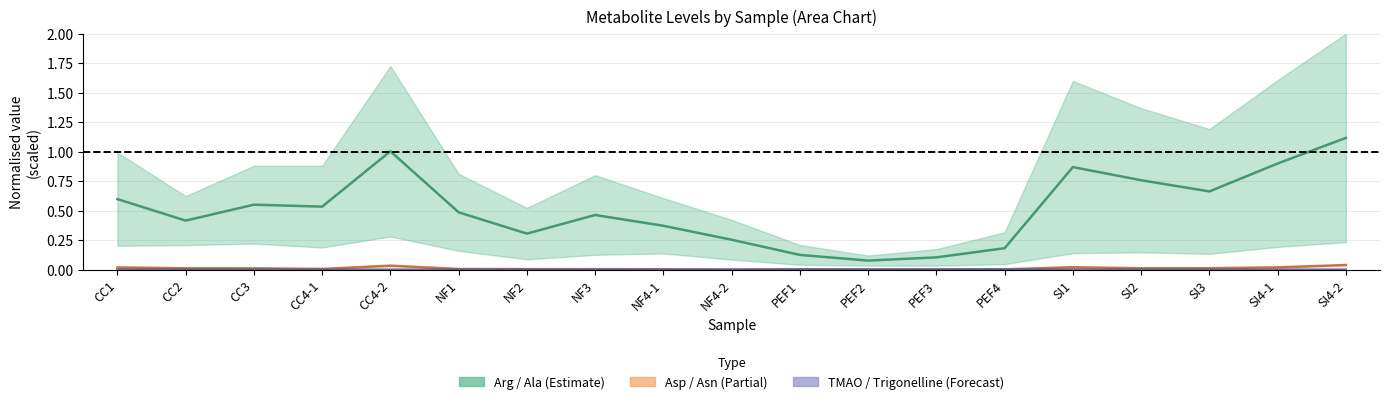

Which has a higher value, PEF3 or SI3?

SI3